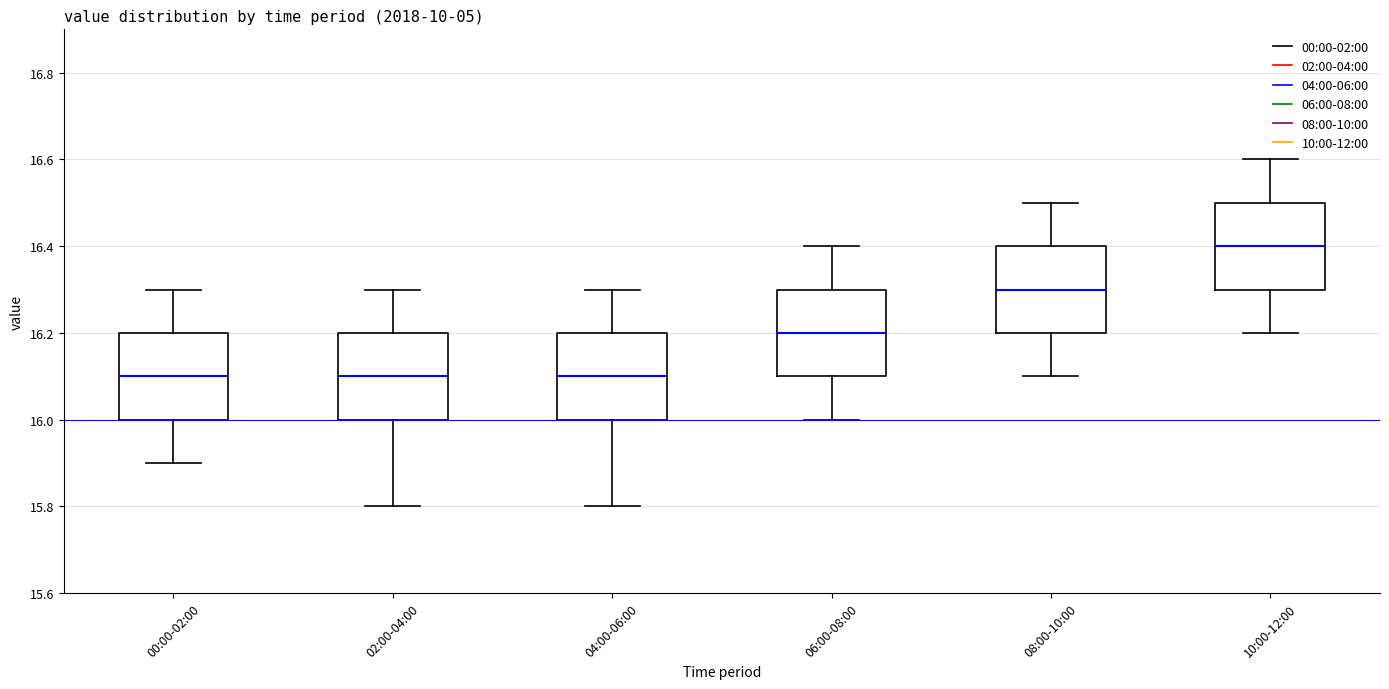

Reading left to right, transcribe this box plot: for each box, give where its median line is, the range the box spans, and where its two whiskers end, as read against the y-axis. The values are not printed on the chart, so give them approximately, as read against the axis.

00:00-02:00: median 16.1, box 16.0 to 16.2, whiskers 15.9 to 16.3
02:00-04:00: median 16.1, box 16.0 to 16.2, whiskers 15.8 to 16.3
04:00-06:00: median 16.1, box 16.0 to 16.2, whiskers 15.8 to 16.3
06:00-08:00: median 16.2, box 16.1 to 16.3, whiskers 16.0 to 16.4
08:00-10:00: median 16.3, box 16.2 to 16.4, whiskers 16.1 to 16.5
10:00-12:00: median 16.4, box 16.3 to 16.5, whiskers 16.2 to 16.6